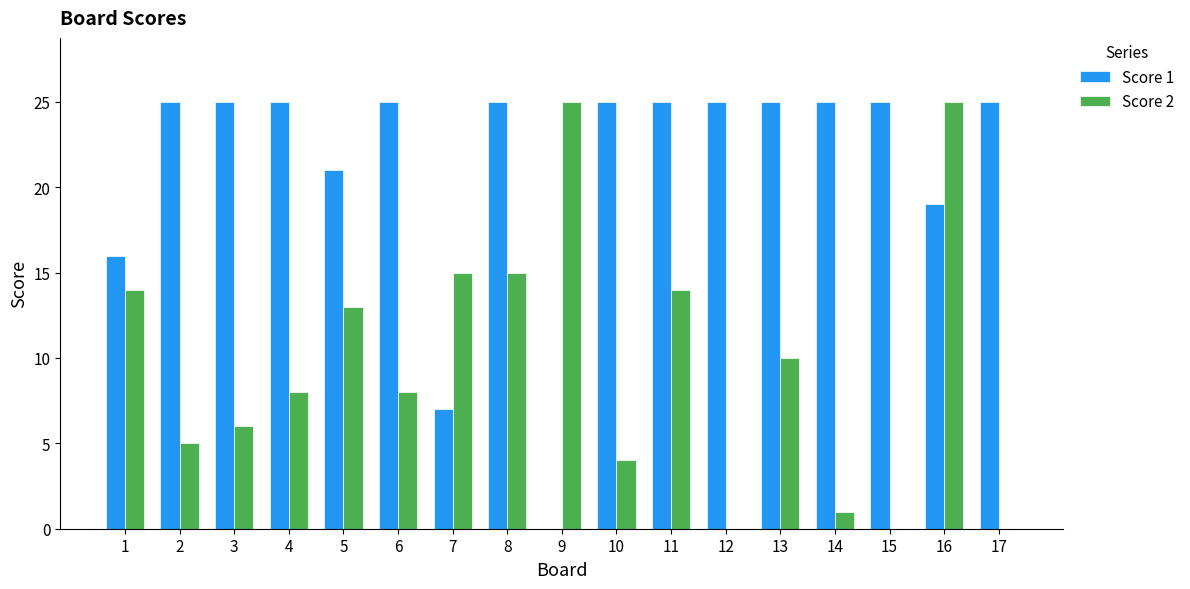

What are all the series names shown in the legend?

Score 1, Score 2